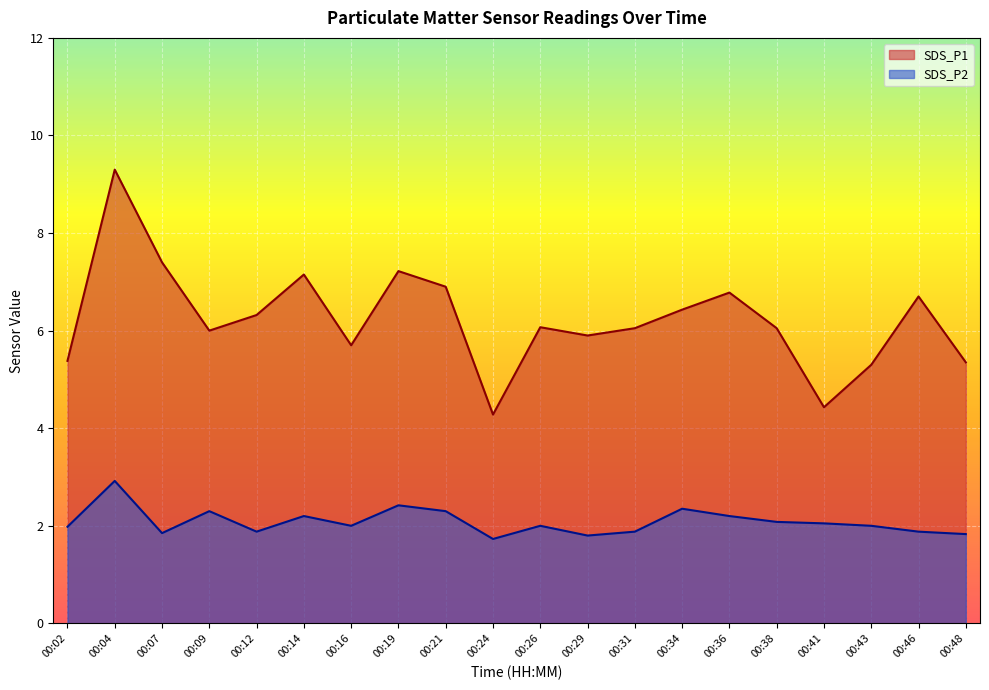

Is it true that SDS_P1 equals 6.1 at 00:26?

True